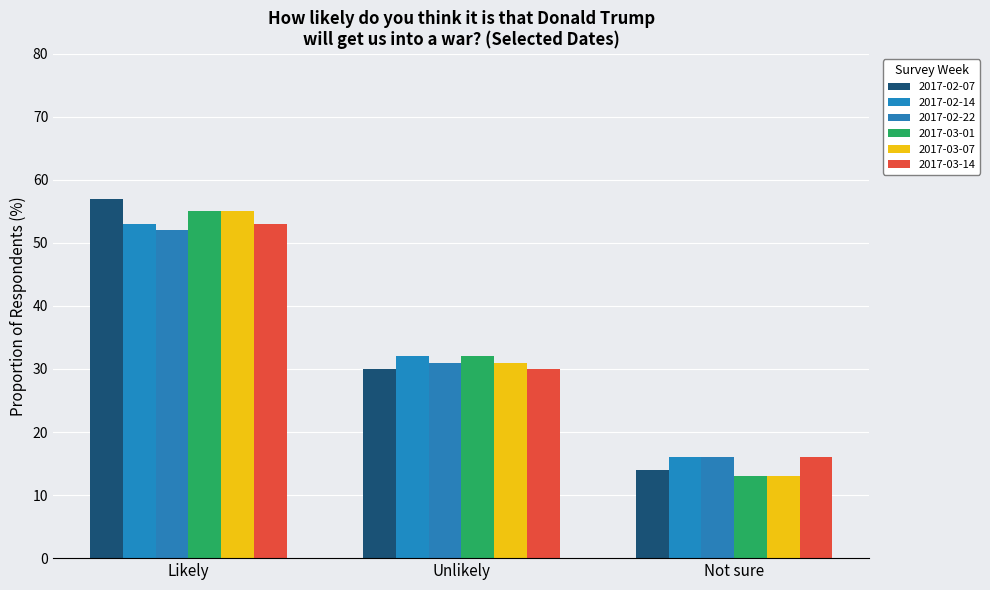

What position from the left is Not sure?

3